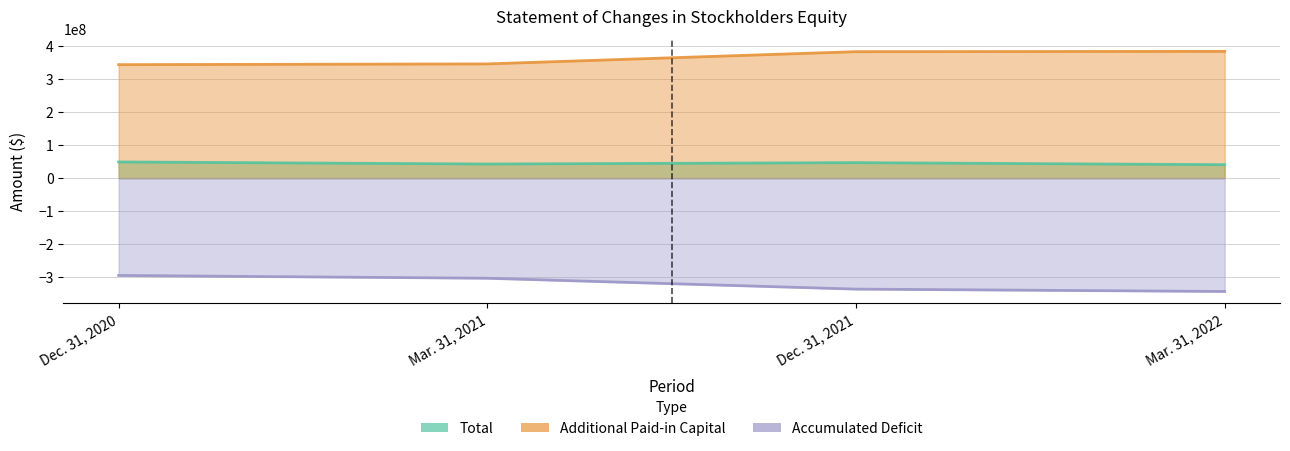

How many values in the Additional Paid-in Capital series are below 383383550?

2